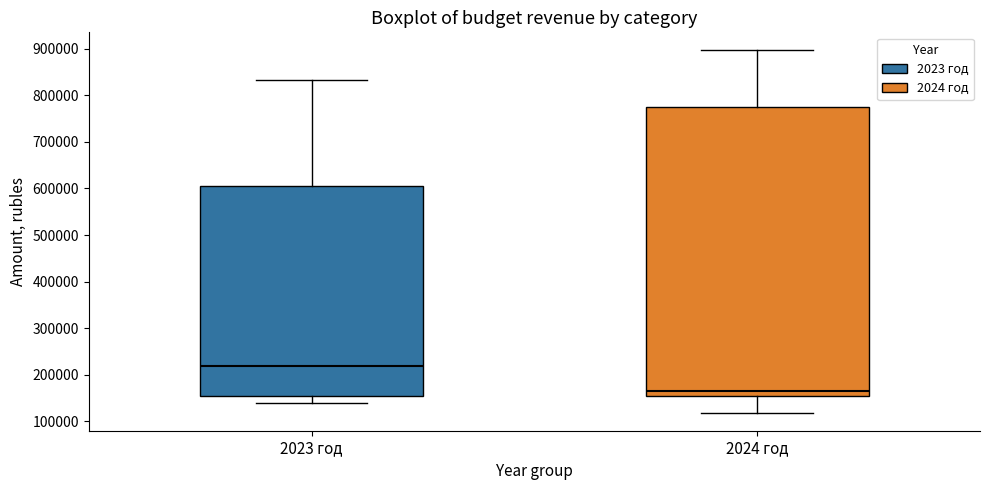

Where does the upper whisker of the box for 2023 год end on the y-axis? The values are not printed on the chart, so give them approximately, as read against the axis.

830000